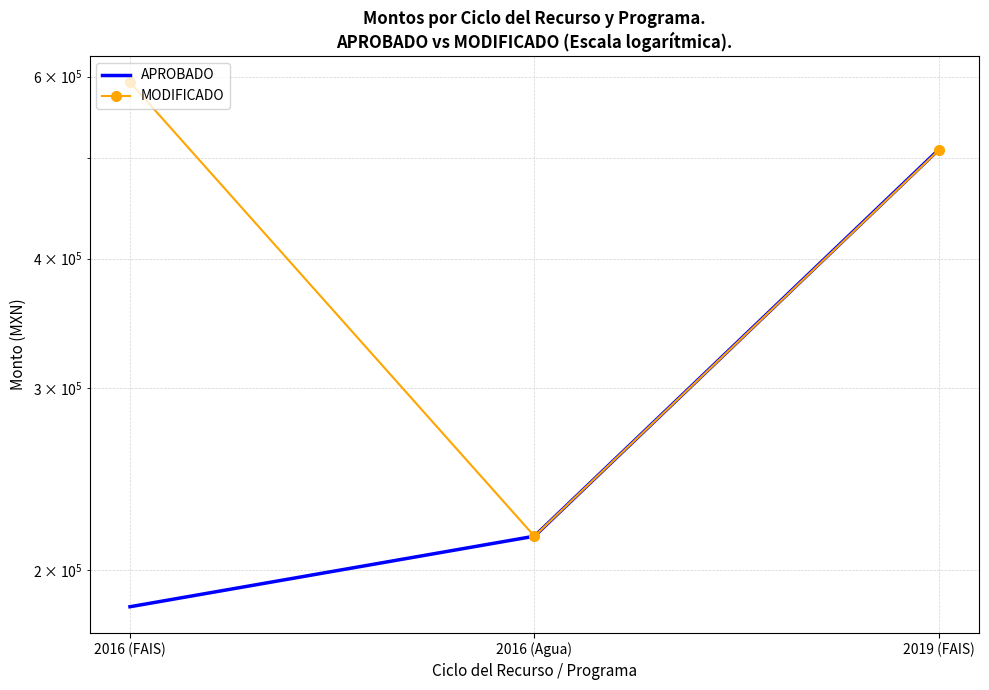

At which label is MODIFICADO closest to 404098?

2019 (FAIS)